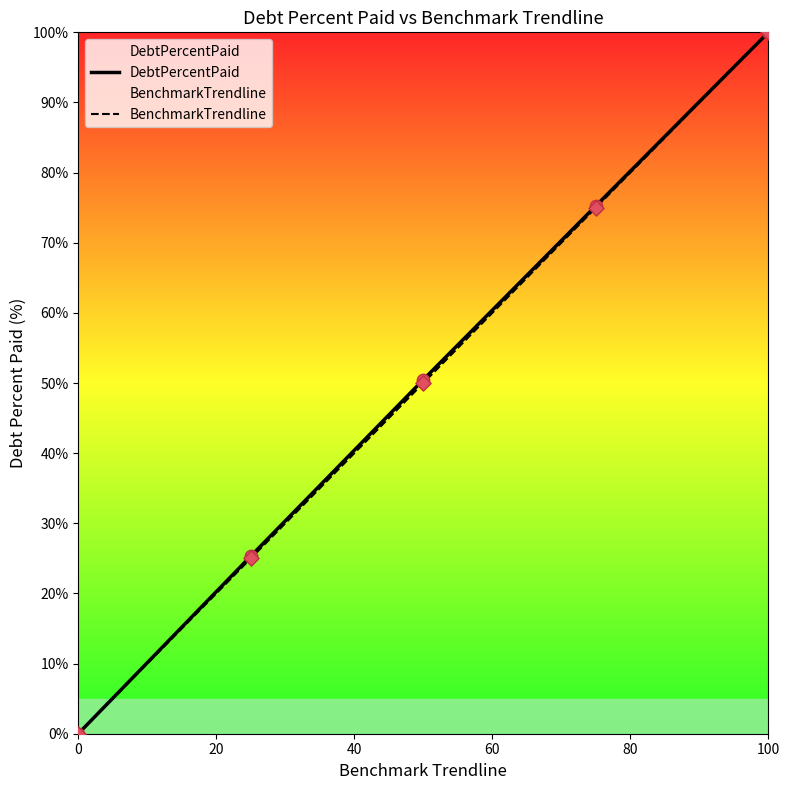

Which series reaches the minimum Y coordinate?

DebtPercentPaid